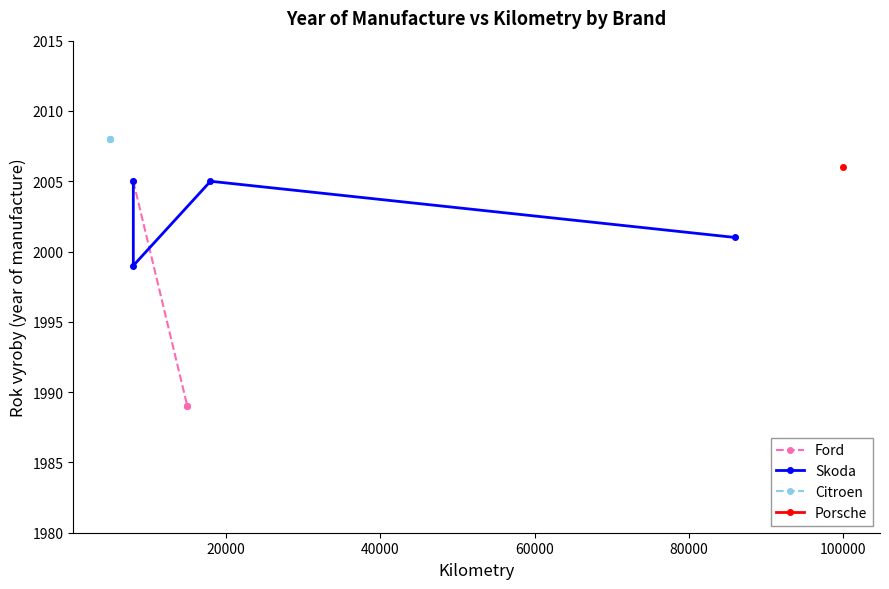

What is the value of the Ford point at the 1st from the left?

2005